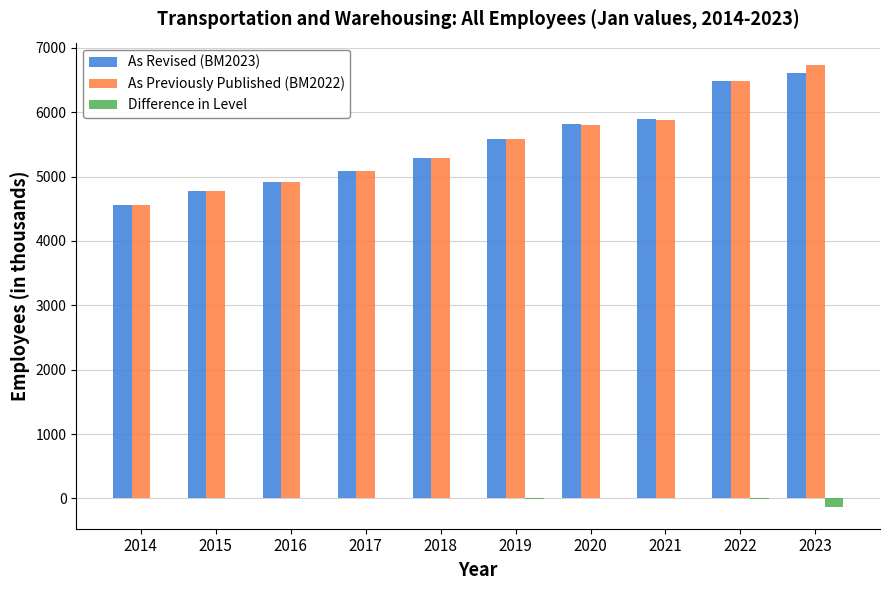

How many groups of bars are there?

10